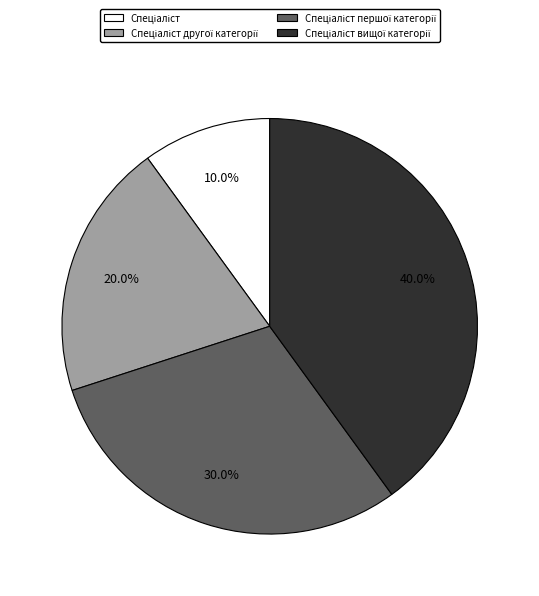

To the nearest percent, what is the average slice percentage?

25%